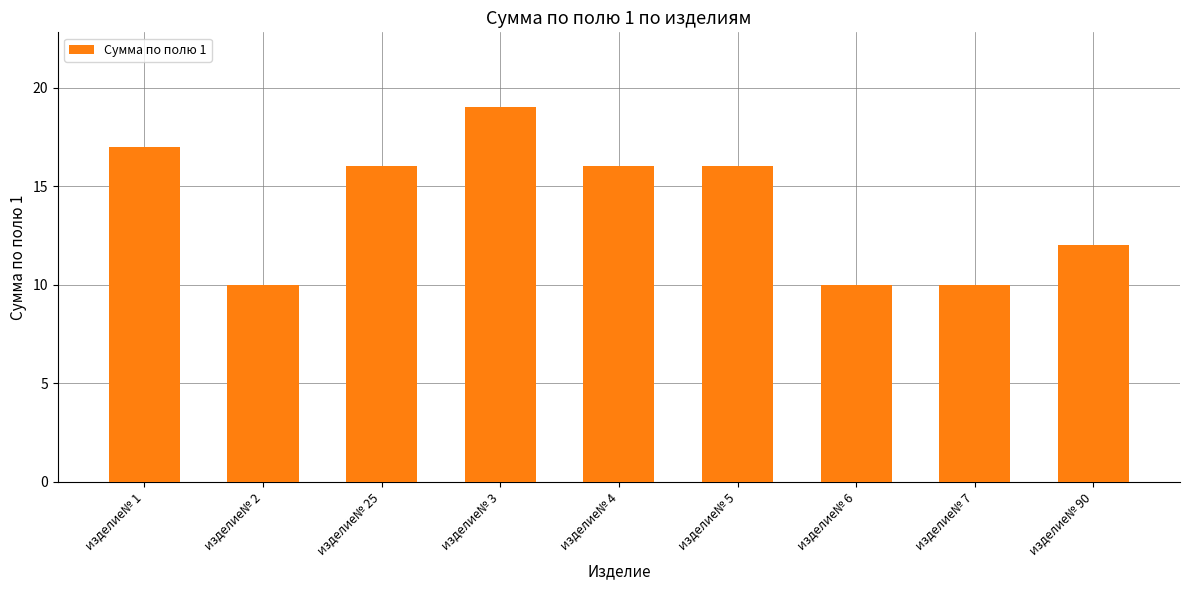

What is the difference between the maximum and minimum values?

9